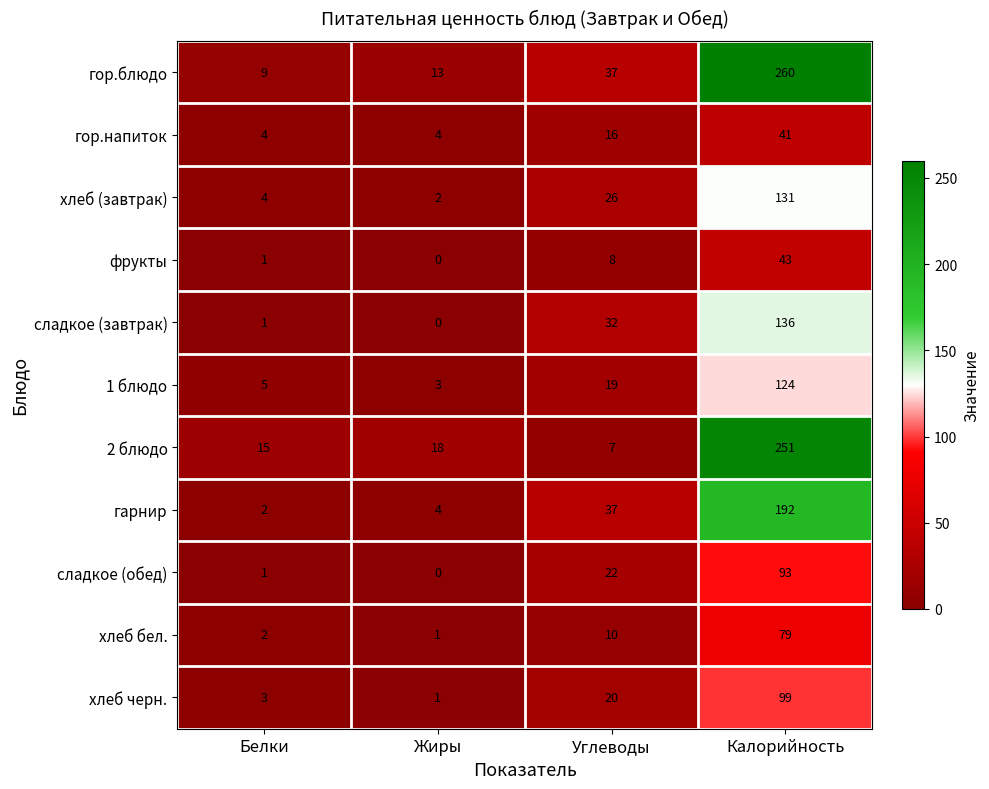

How many categories are shown in the chart?

4